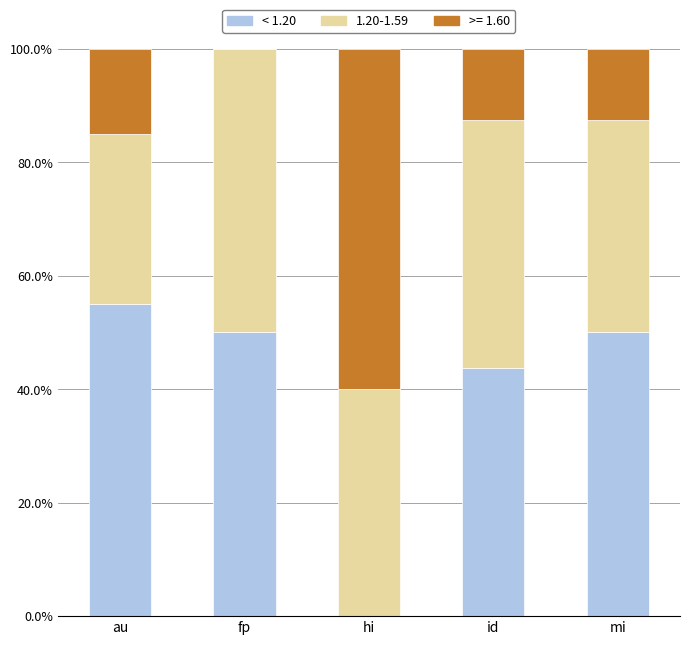

What is the sum of all < 1.20 values?

198.8